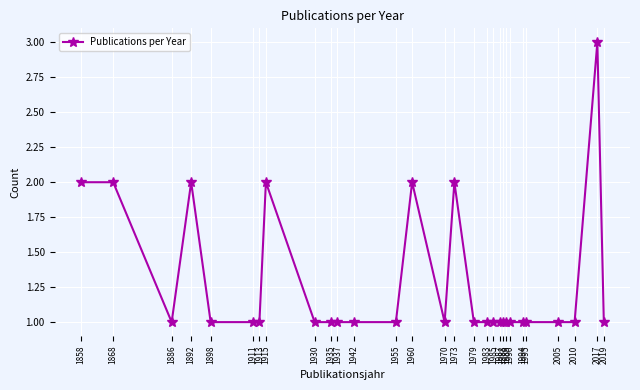

At which category does the data reach its first local valley?

1886